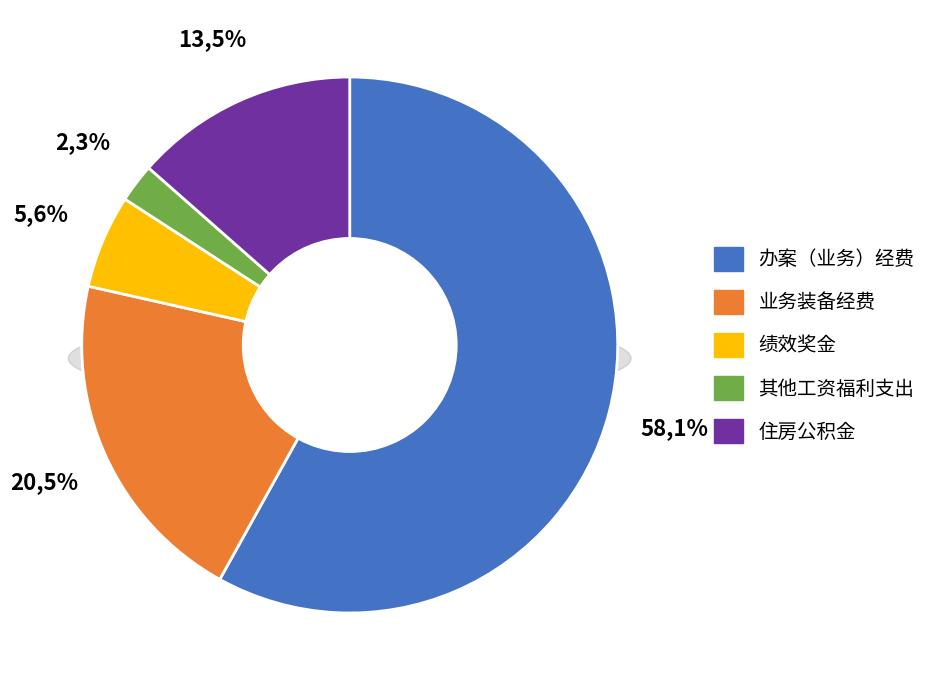

The 办案（业务）经费 slice represents 58% of the pie. True or false?

True